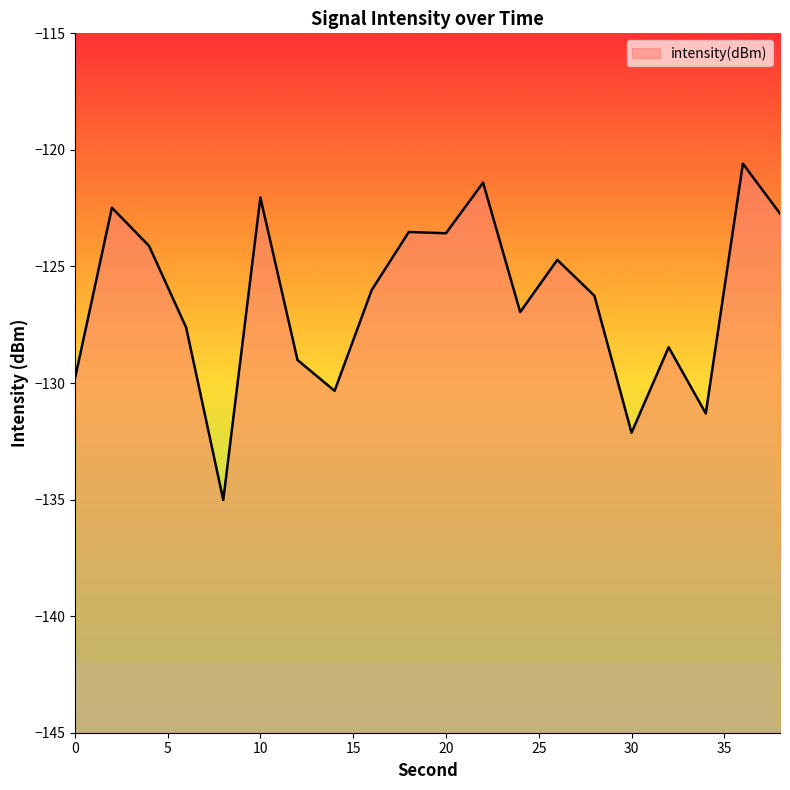

Rank the categories by value from lowest to highest.

8, 30, 34, 14, 0, 12, 32, 6, 24, 28, 16, 26, 4, 20, 18, 38, 2, 10, 22, 36